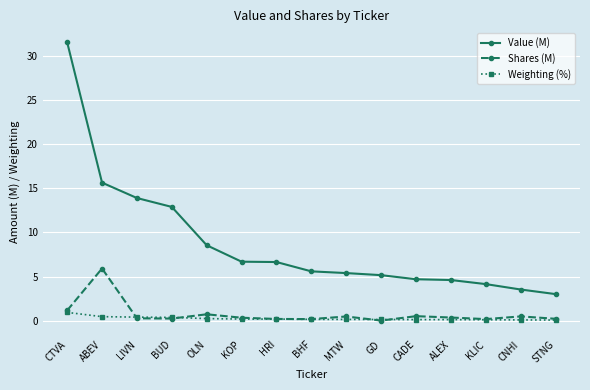

What is the label of the 2nd point from the right?

CNHI